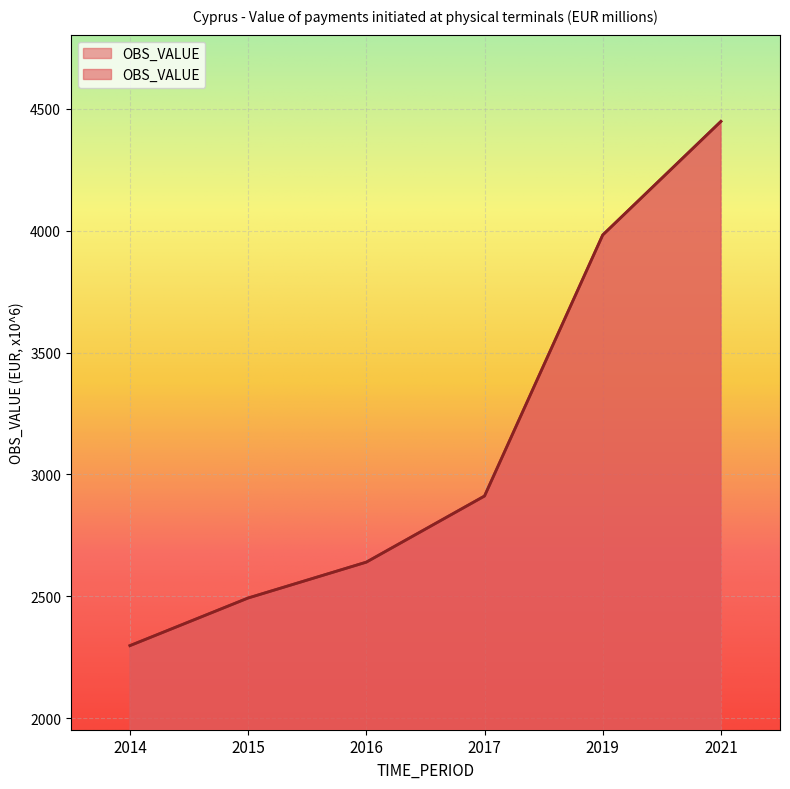

How many lines are shown in the chart?

1